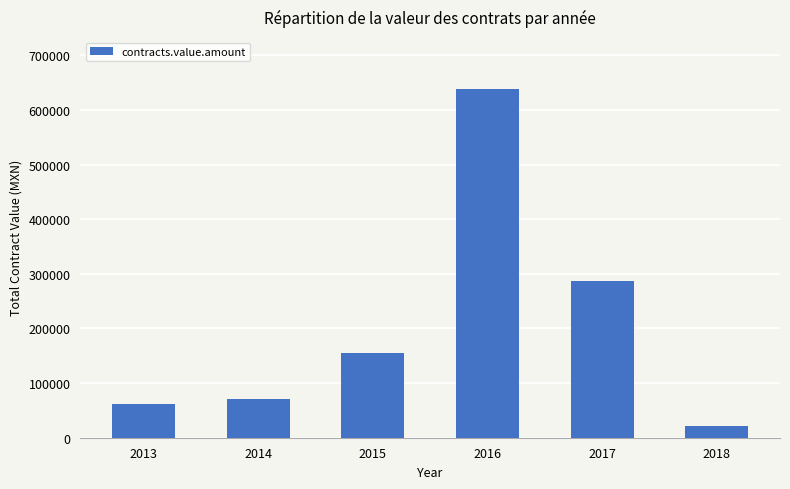

What is the sum of the values at 2014 and 2018?

91559.2